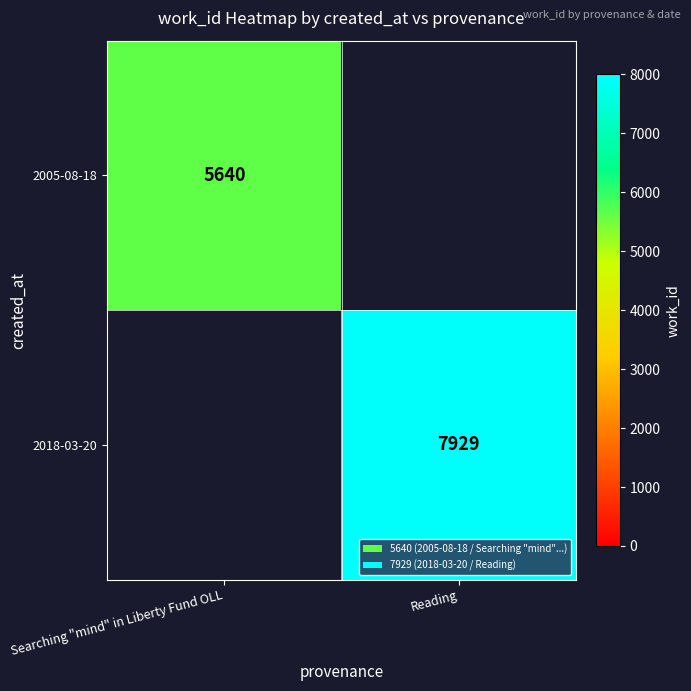

True or false: 2005-08-18 has a value of 2943 at Searching "mind" in Liberty Fund OLL.

False